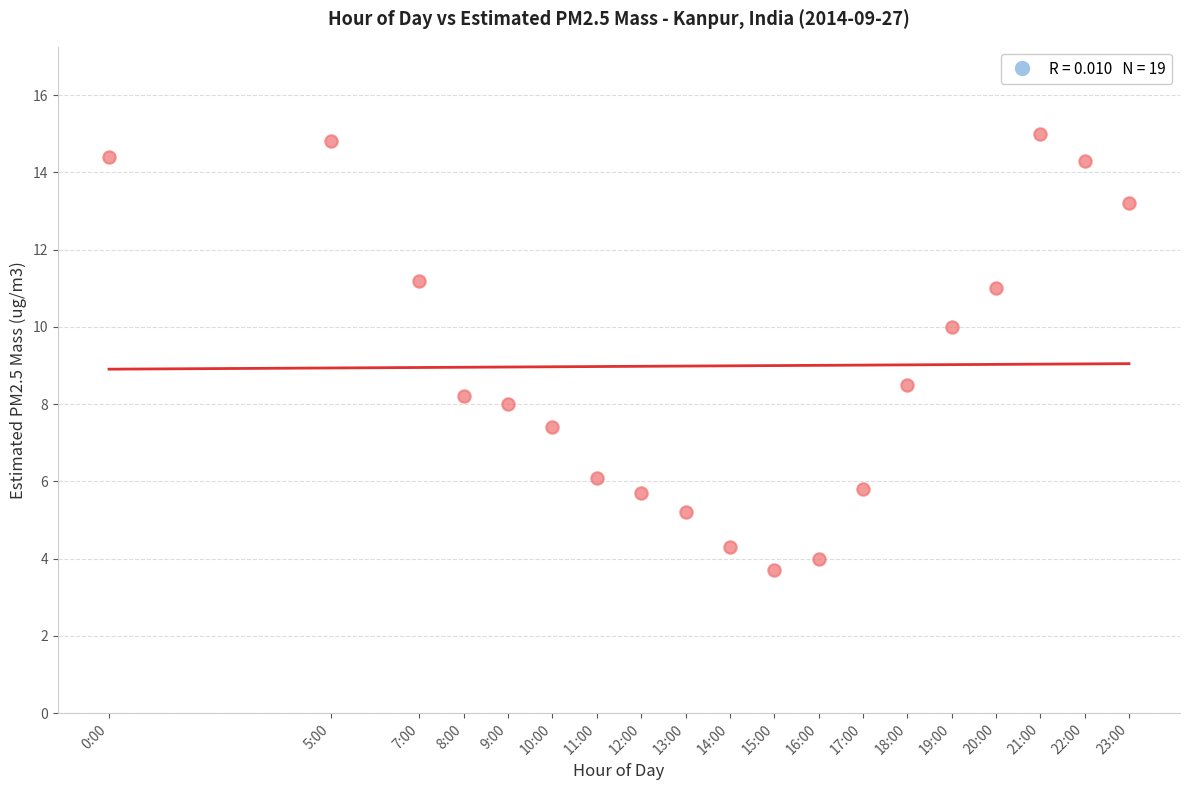

What Y value in the scatter plot is closest to 9?

8.5